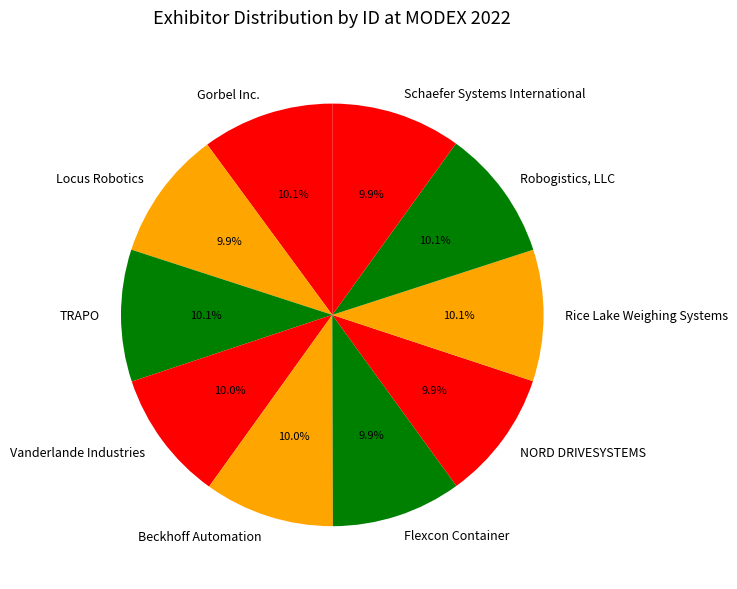

Approximately how many times larger is the value at TRAPO compared to NORD DRIVESYSTEMS?

1.0